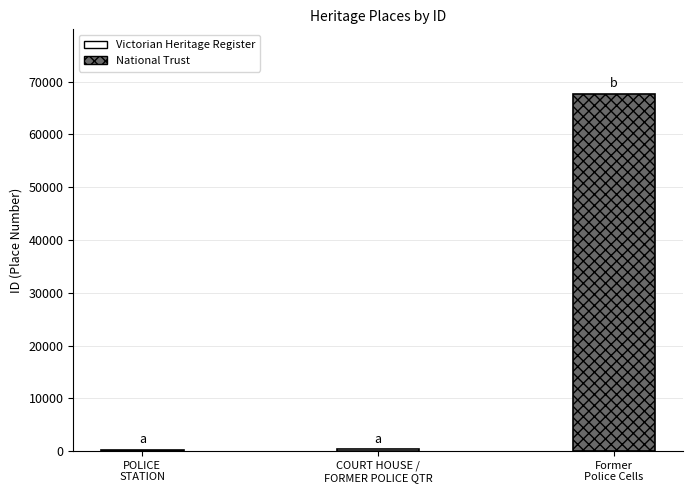

True or false: the data shows 293 at POLICE STATION.

False